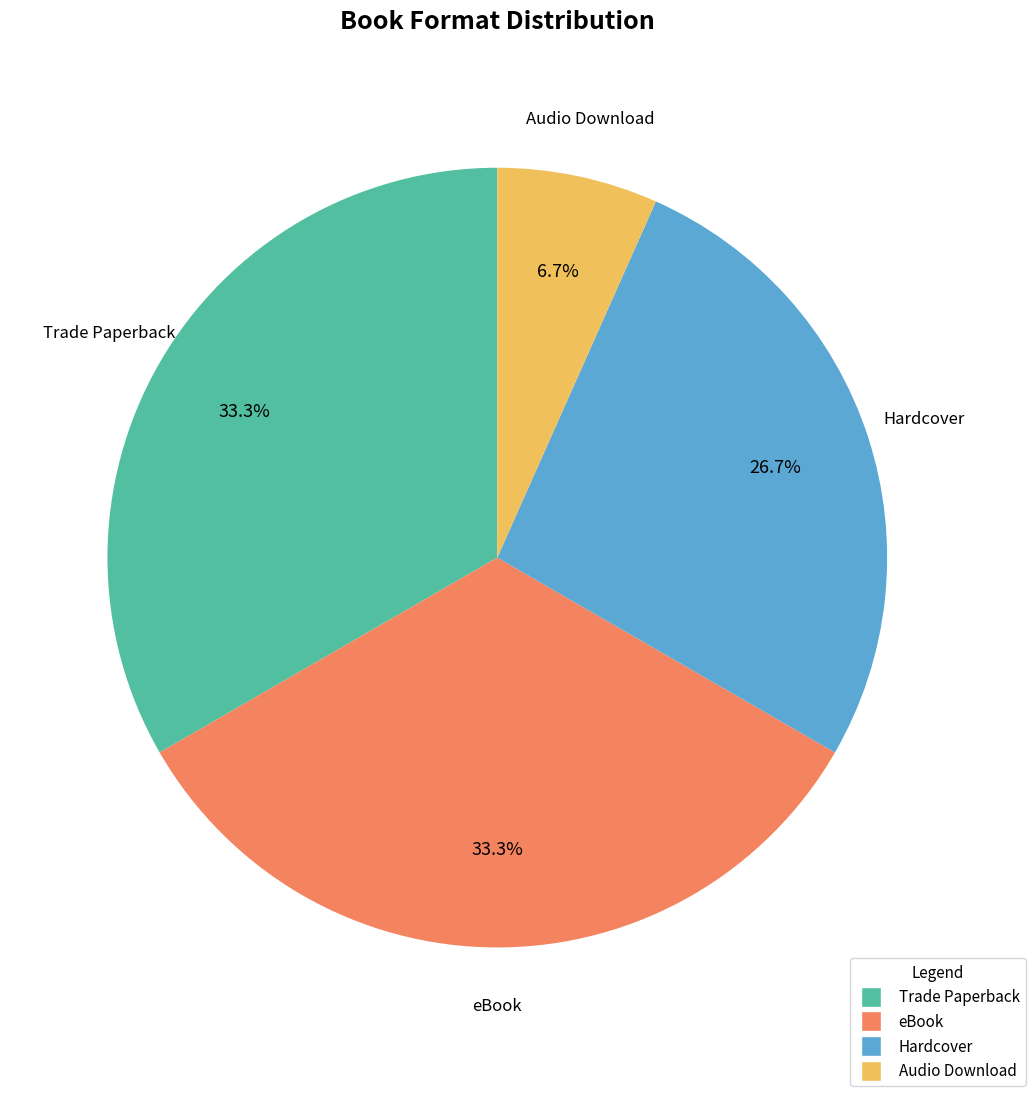

Does Trade Paperback represent more than half of the total?

No